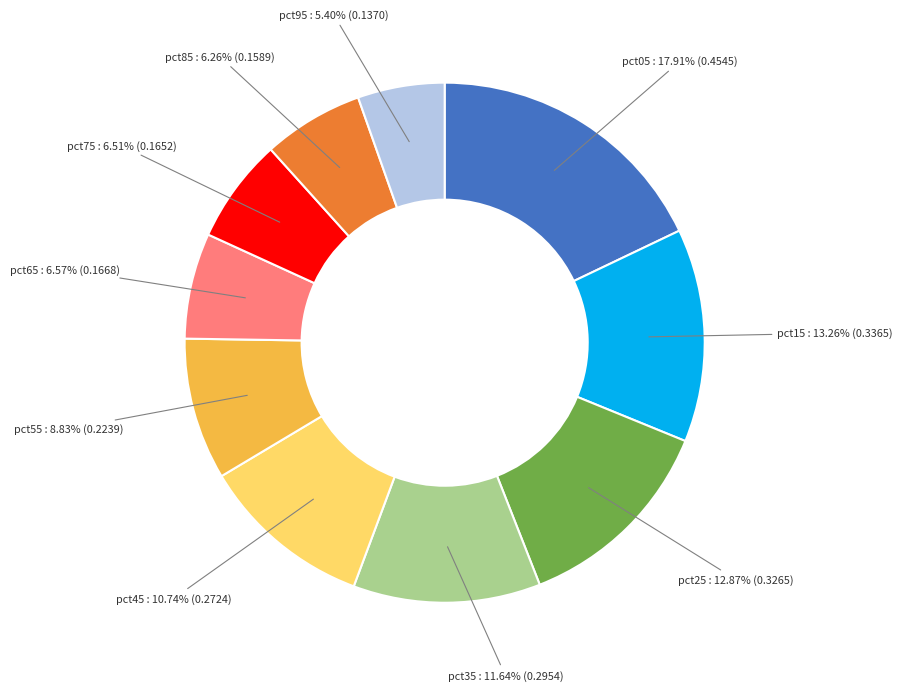

Is there a majority slice in this chart?

No